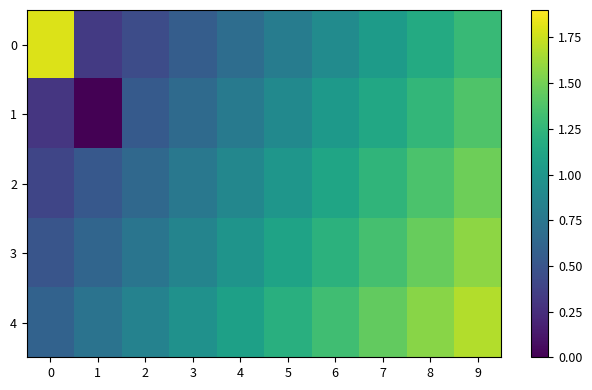

At 6, list the series in order from largest to smallest.

4, 3, 2, 1, 0